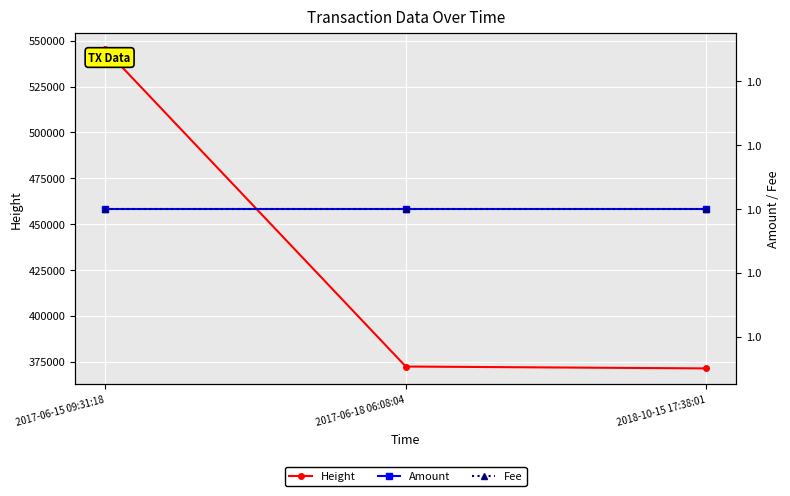

What is the label of the 2nd point from the left?

2017-06-18 06:08:04